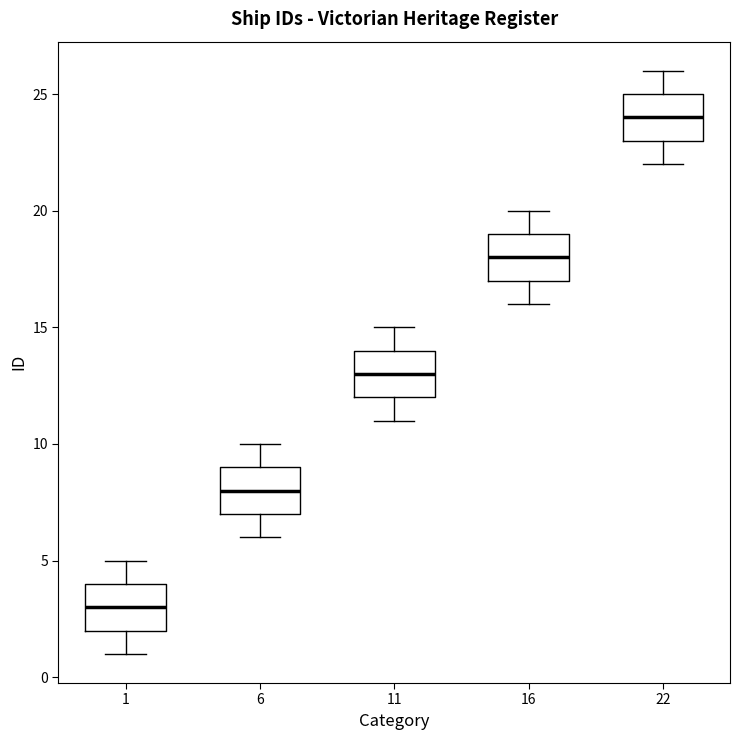

Where does the median line of the box at x = 6 sit on the y-axis? The values are not printed on the chart, so give them approximately, as read against the axis.

8